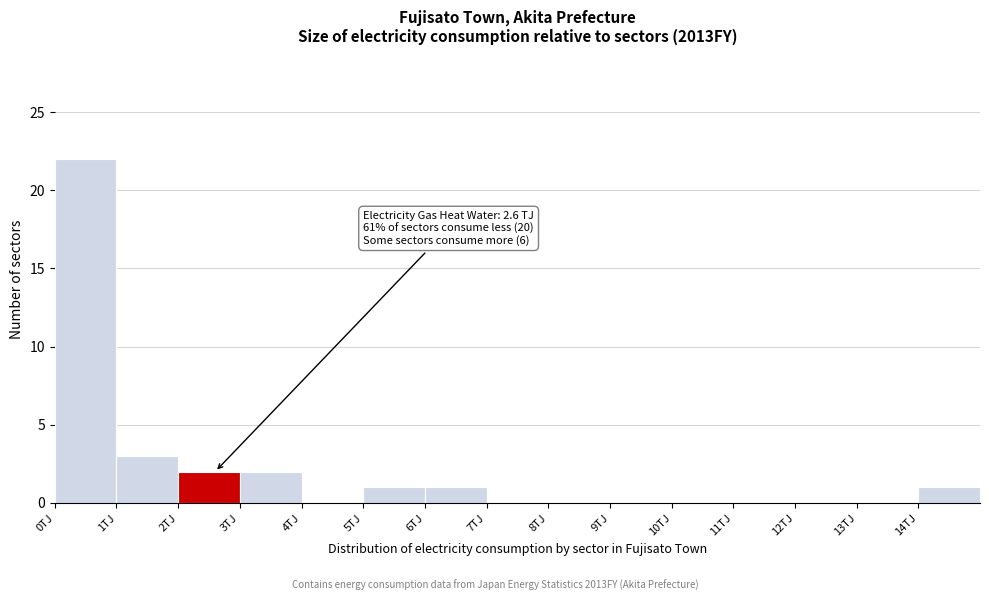

Which range on the x-axis has the tallest bar?

0 to 1